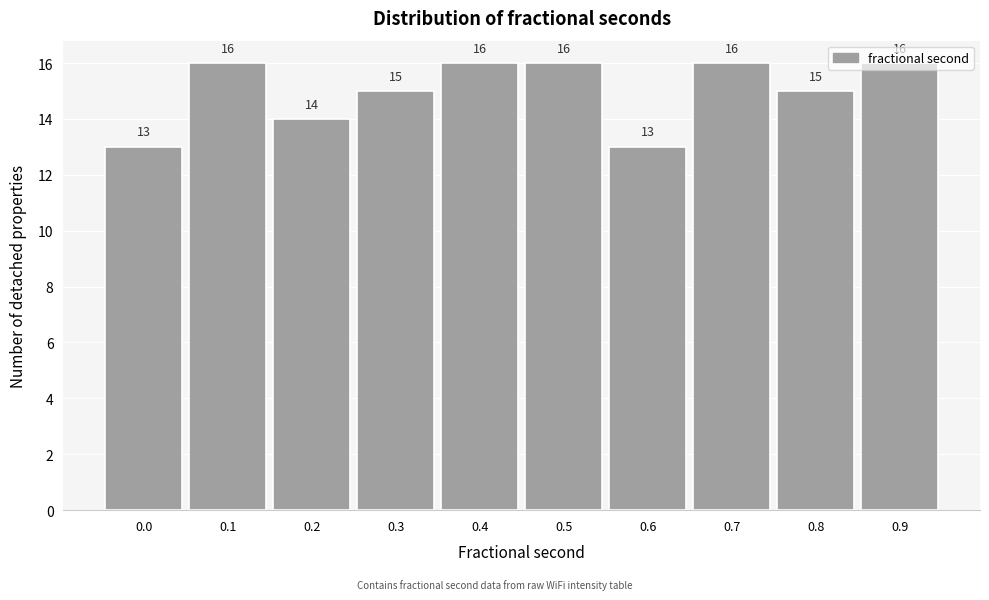

Read the value at 0.4.

16